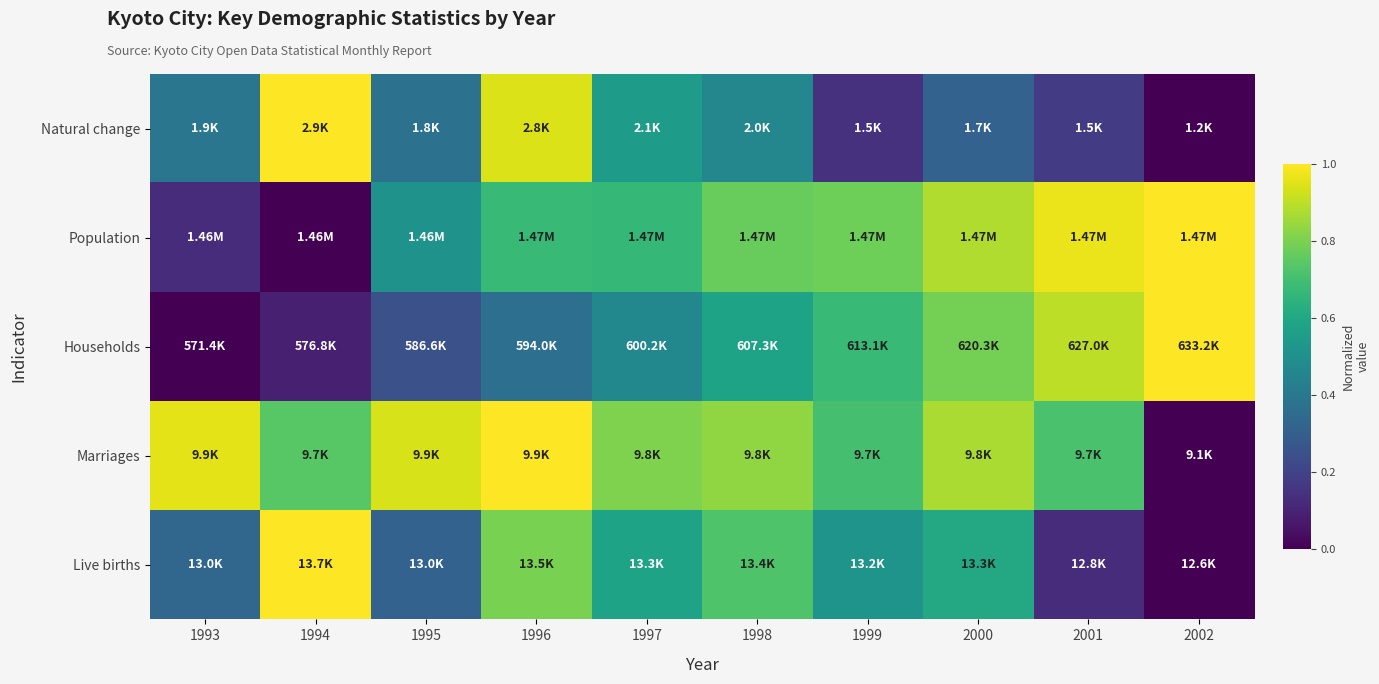

At which category does the chart reach its minimum across all series?

2002